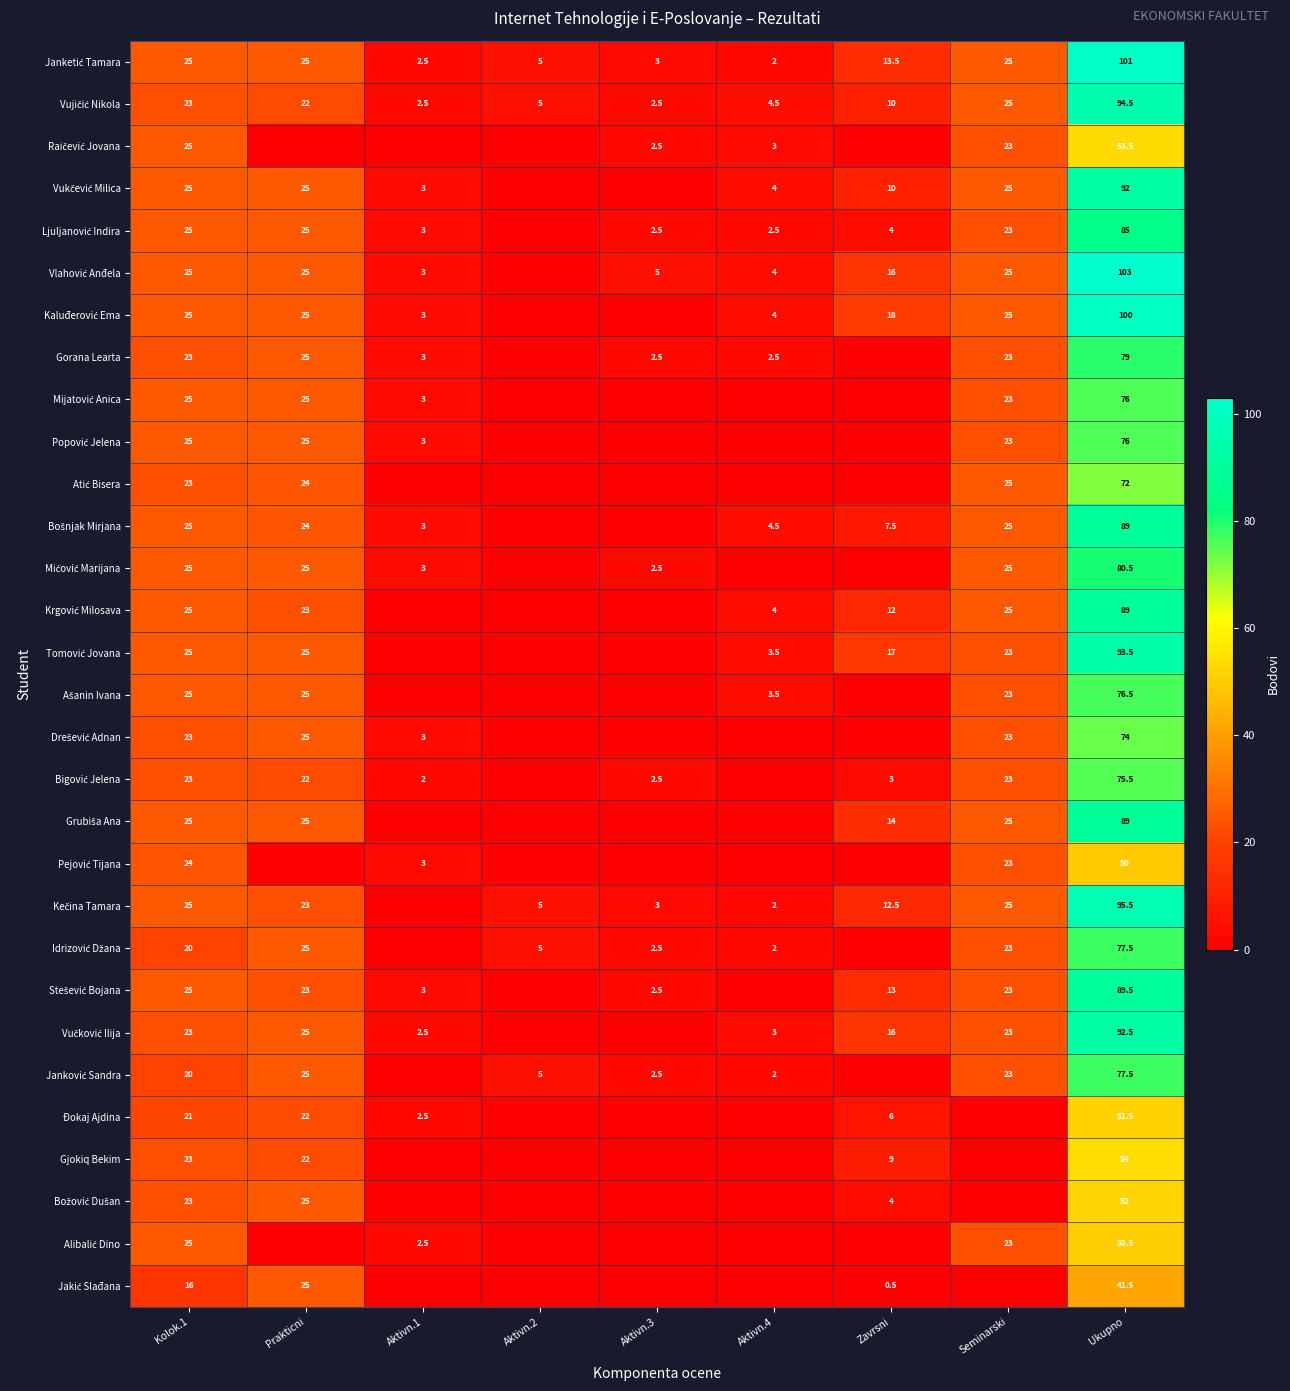

The value of Vukčević Milica at Aktivn.1 is 5.0. True or false?

False